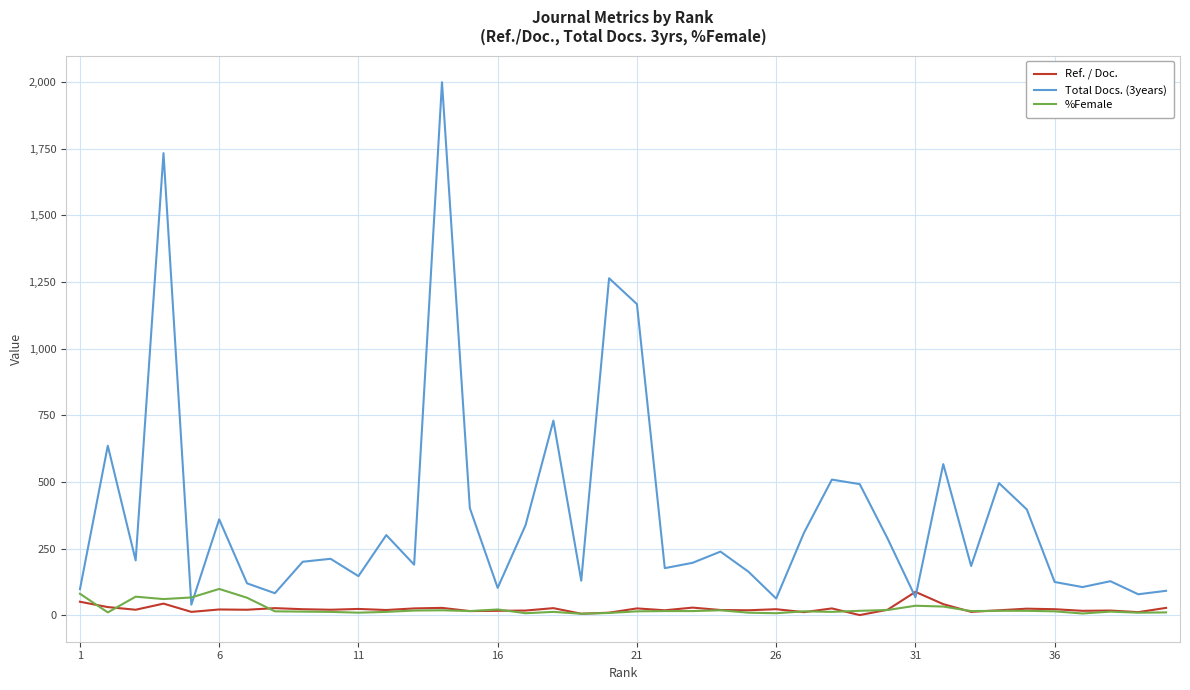

Does the chart display data point markers on the line(s)?

No